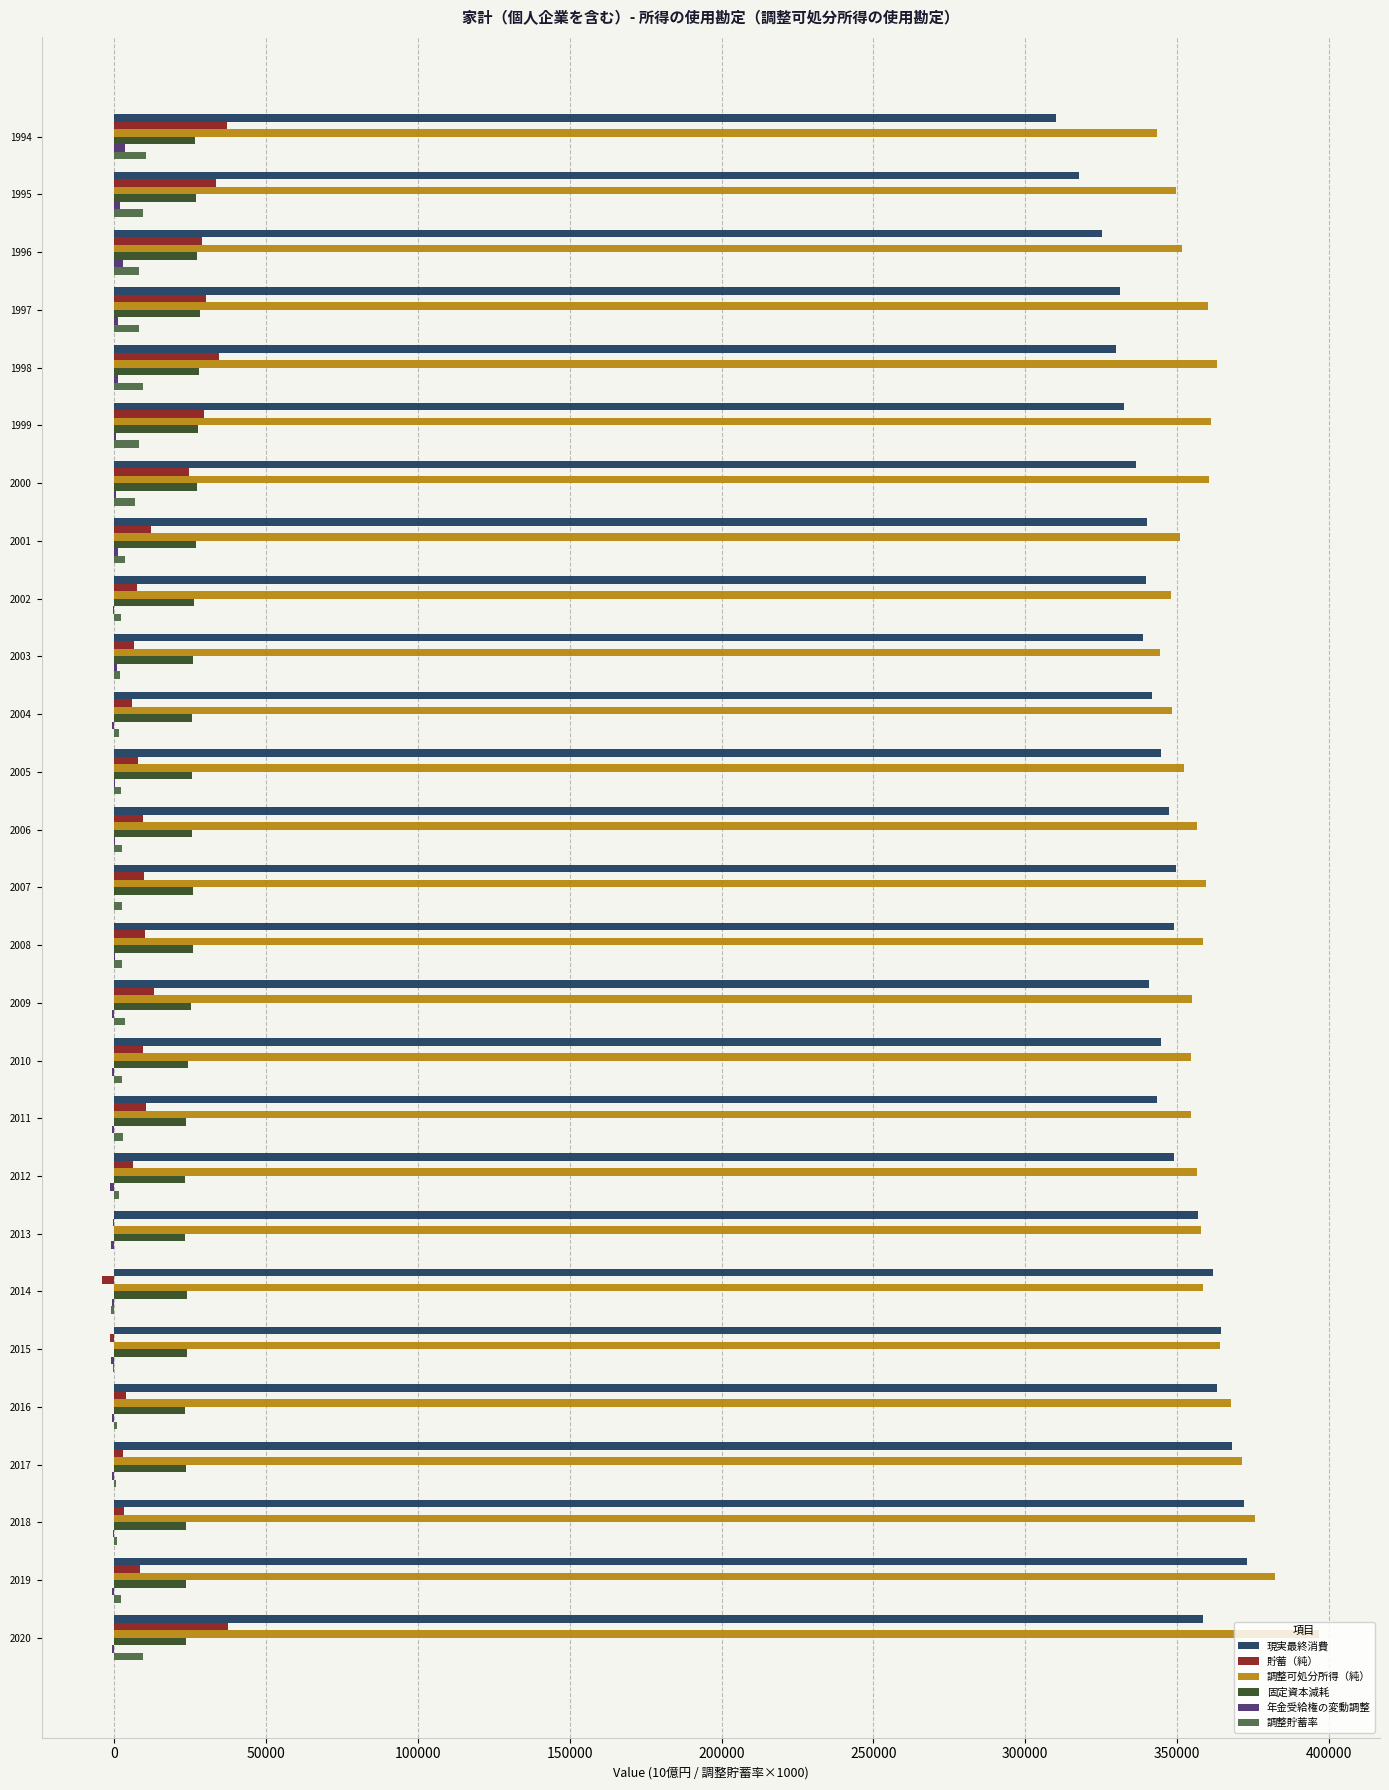

What is the highest value of the 固定資本減耗 series?

28190.6